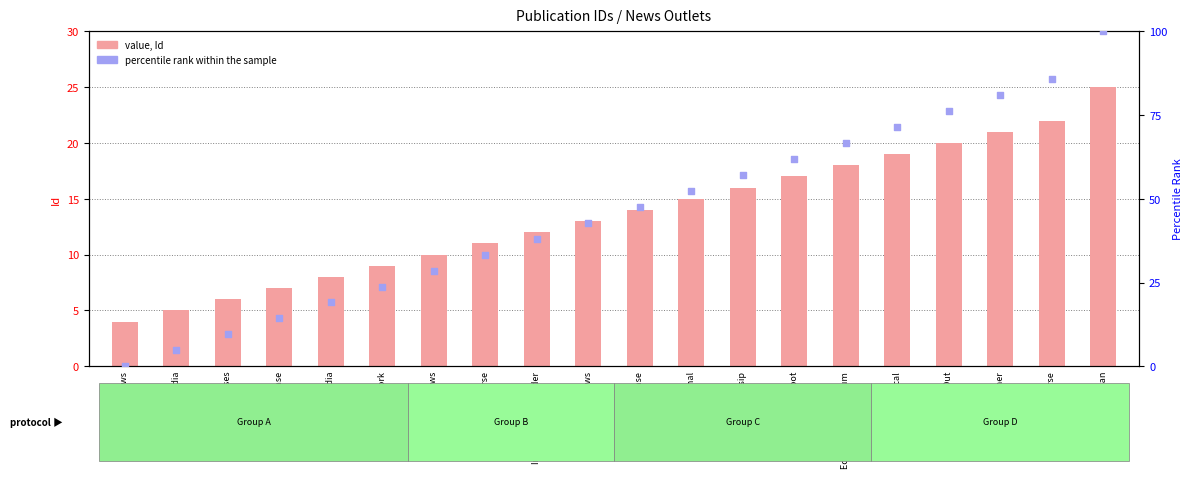

Which series has the largest Y range (max minus min)?

percentile rank within the sample